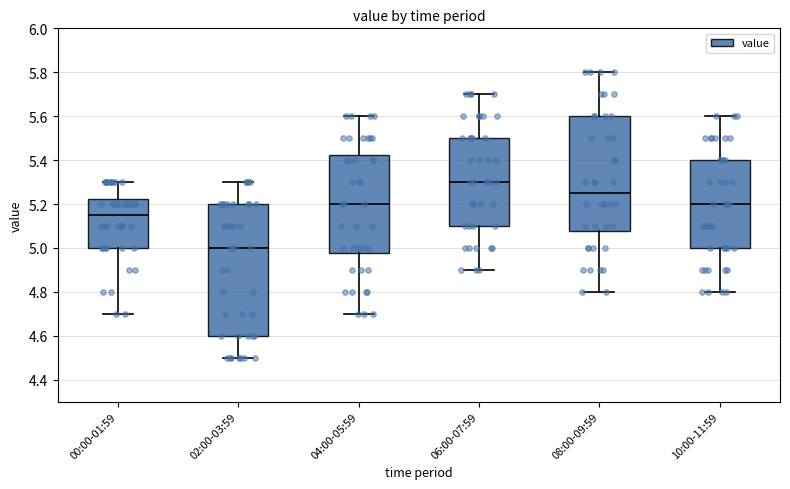

Reading left to right, read every box against the y-axis: the position of its median line, the range the box covers, and the ends of its whiskers. The values are not printed on the chart, so give them approximately, as read against the axis.

00:00-01:59: median 5.16, box 5.00 to 5.22, whiskers 4.70 to 5.30
02:00-03:59: median 5.00, box 4.60 to 5.20, whiskers 4.50 to 5.30
04:00-05:59: median 5.20, box 4.98 to 5.42, whiskers 4.70 to 5.60
06:00-07:59: median 5.30, box 5.10 to 5.50, whiskers 4.90 to 5.70
08:00-09:59: median 5.26, box 5.08 to 5.60, whiskers 4.80 to 5.80
10:00-11:59: median 5.20, box 5.00 to 5.40, whiskers 4.80 to 5.60